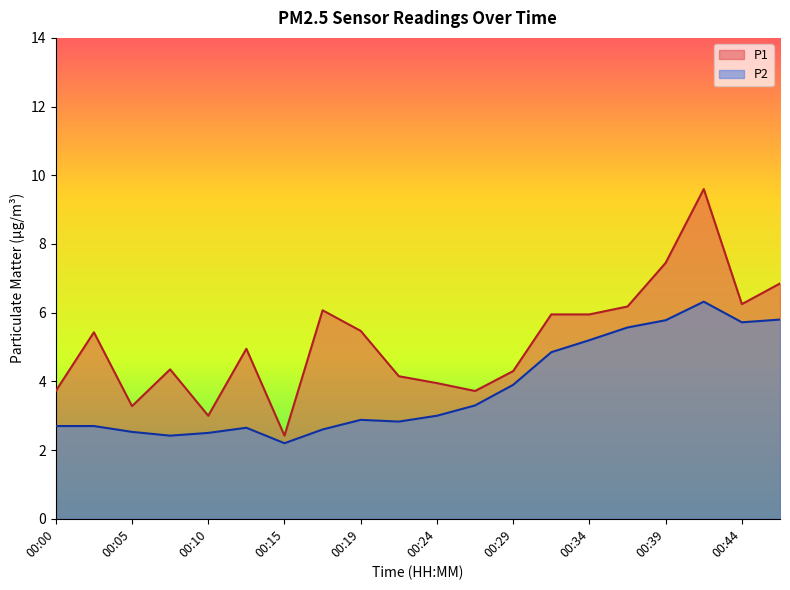

Where is P2 nearest to the value 4?

00:29